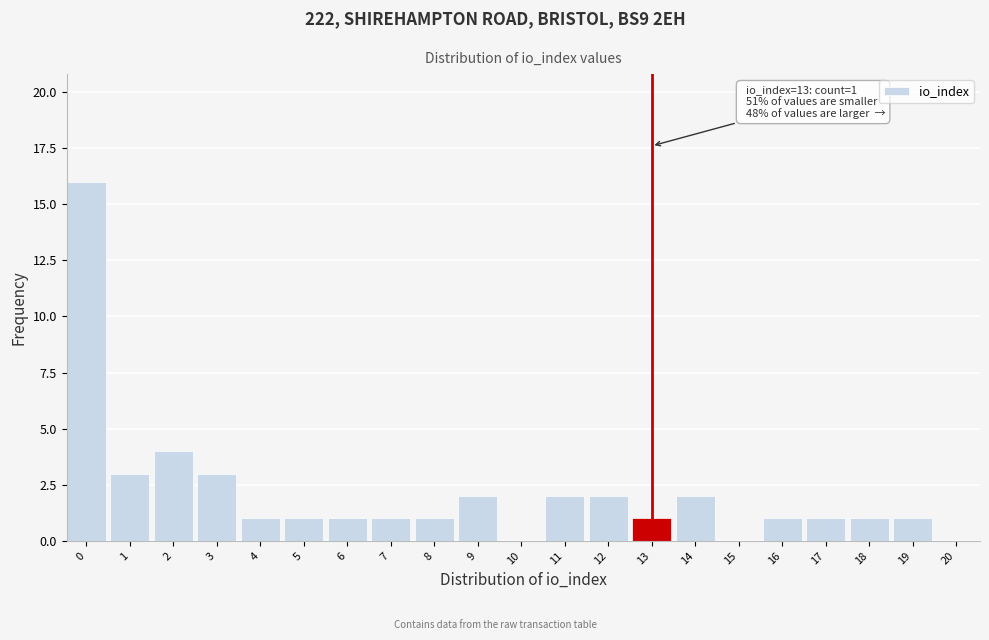

Reading left to right, transcribe all the data shown in this chart.

0=16	1=3	2=4	3=3	4=1	5=1	6=1	7=1	8=1	9=2	10=0	11=2	12=2	13=1	14=2	15=0	16=1	17=1	18=1	19=1	20=0